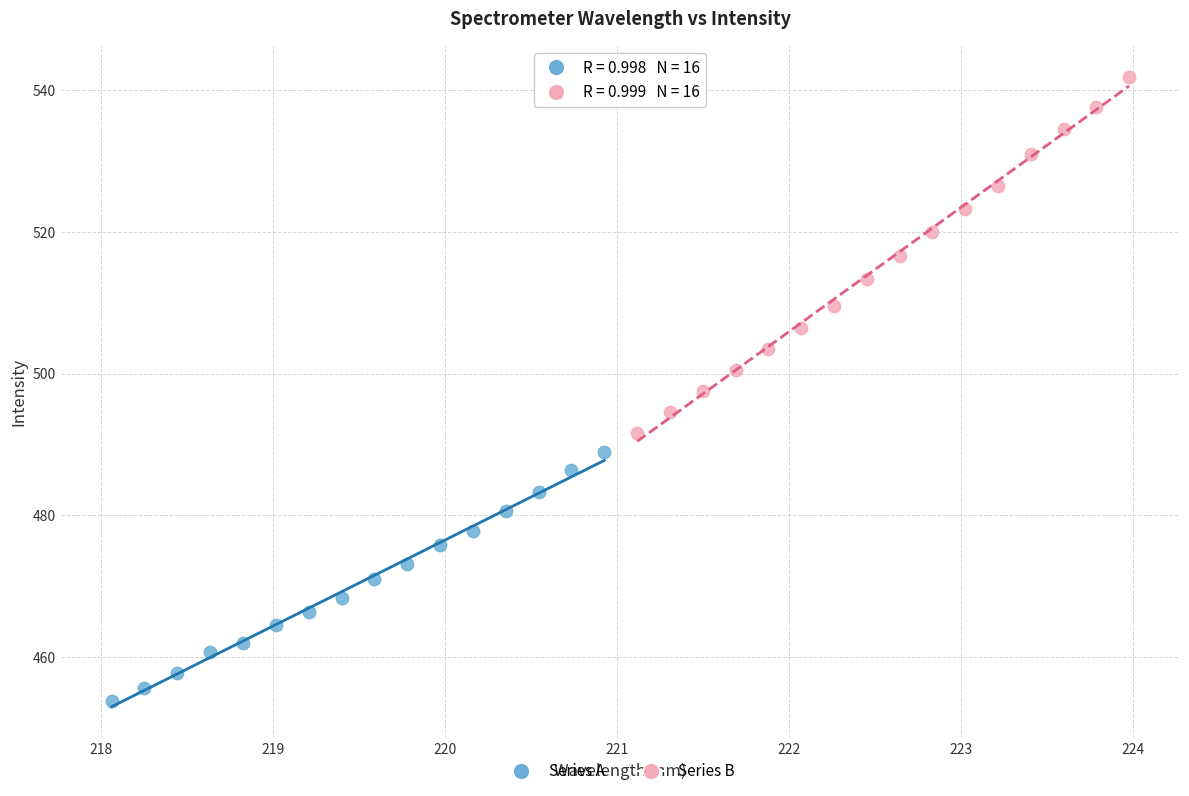

Which series has the widest spread of Y values?

Series B